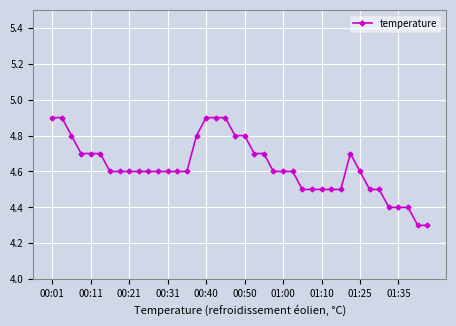

What is the greatest value displayed?

4.9